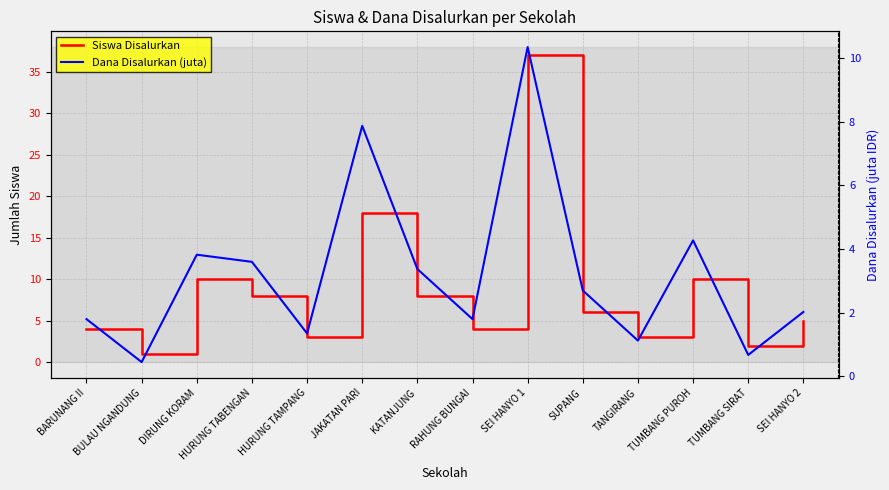

What position from the right is RAHUNG BUNGAI?

7